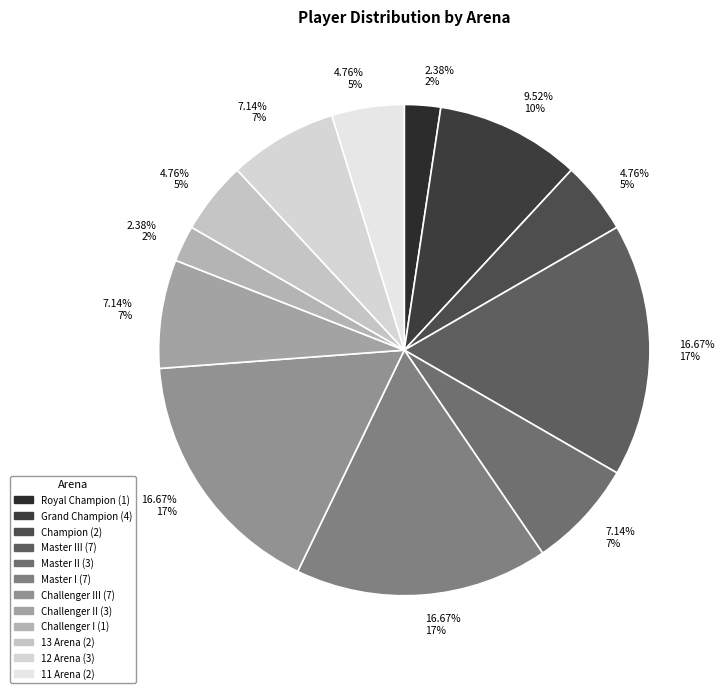

Which slice is the largest?

Master III